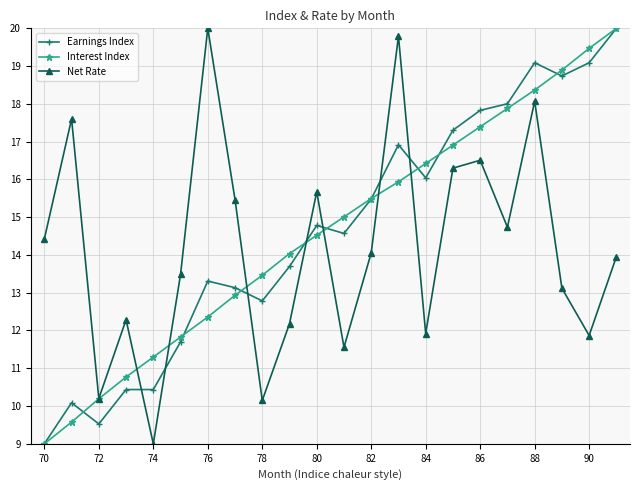

What is the difference between the maximum and second lowest values in the Net Rate series?

9.9